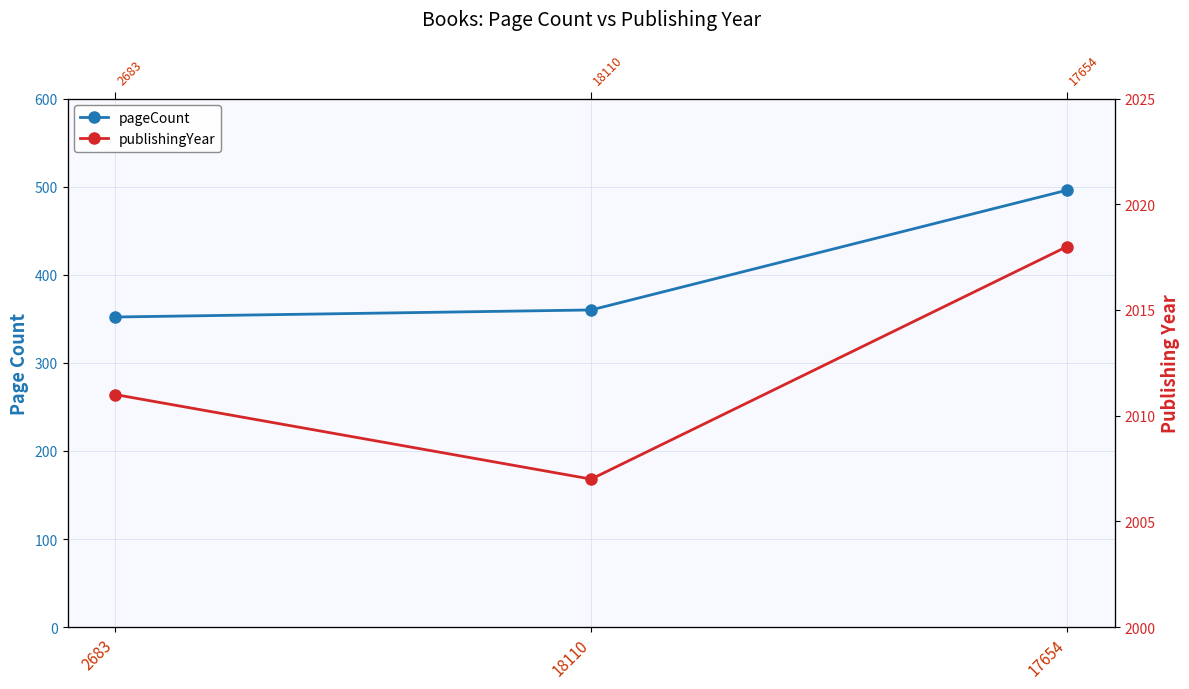

What is the difference between the highest and lowest values at 2683?

1659